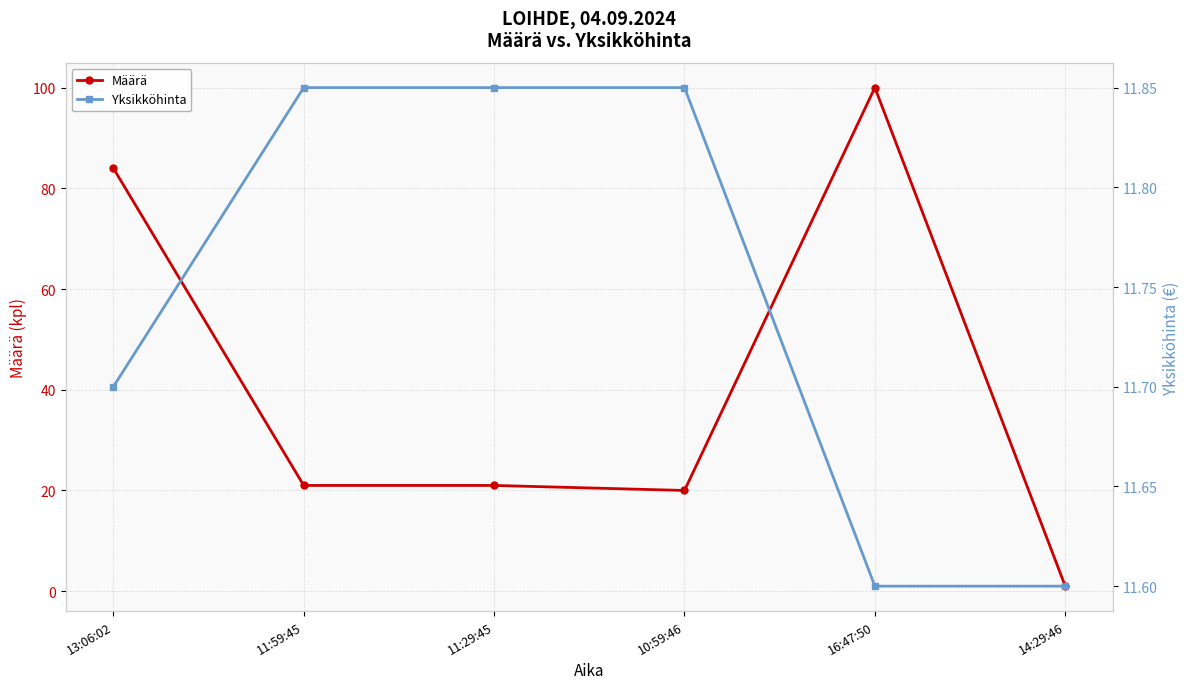

The Määrä series shows 21.0 at 11:59:45. True or false?

True